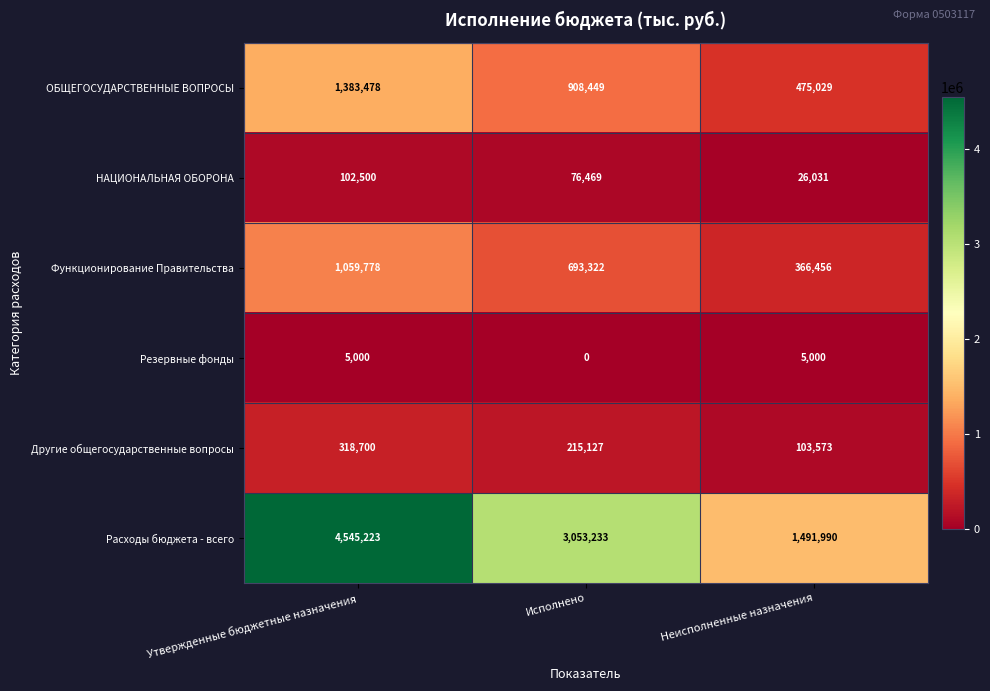

What is the difference between the НАЦИОНАЛЬНАЯ ОБОРОНА values at Утвержденные бюджетные назначения and Исполнено?

26031